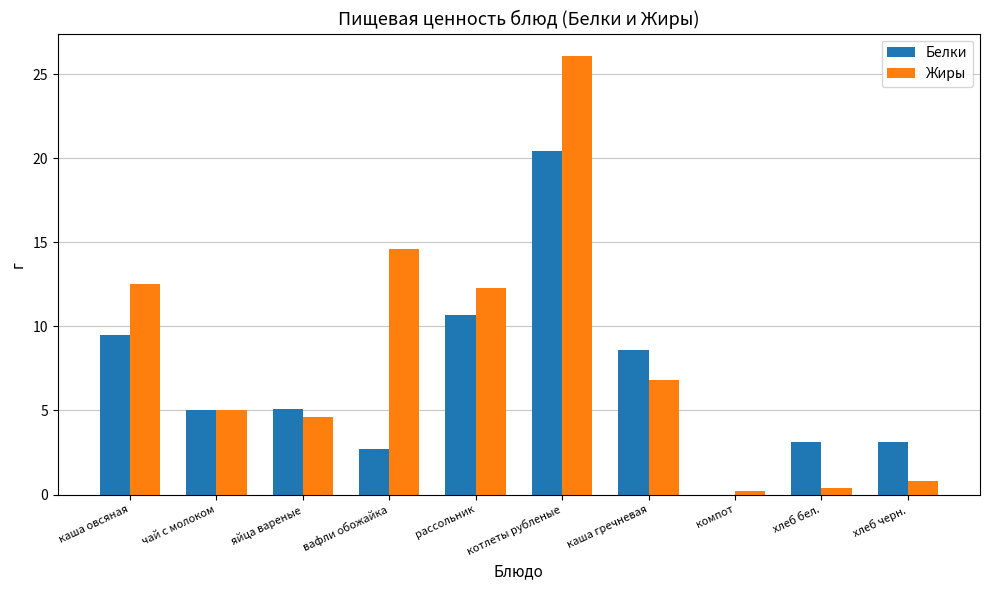

Which series has the widest spread of values?

Жиры